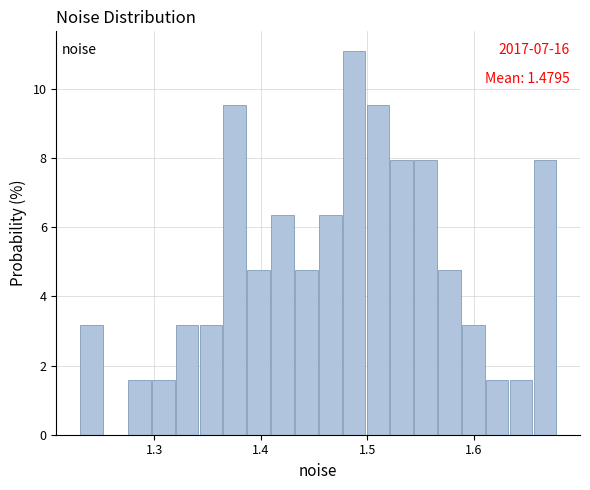

Around what value on the x-axis is the tallest bar? Give the approximate position of its centre, as read against the axis.

1.49